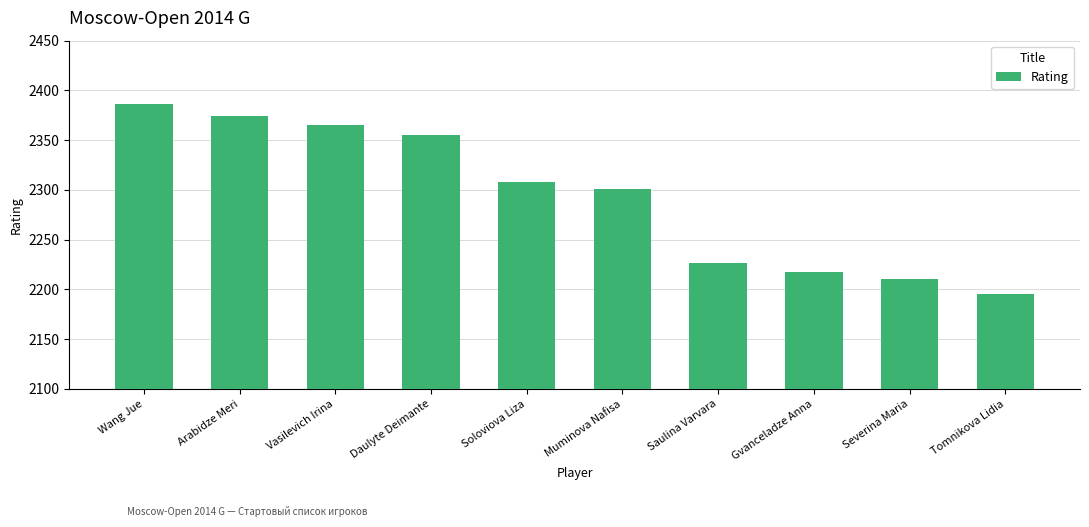

What is the average value?

2294